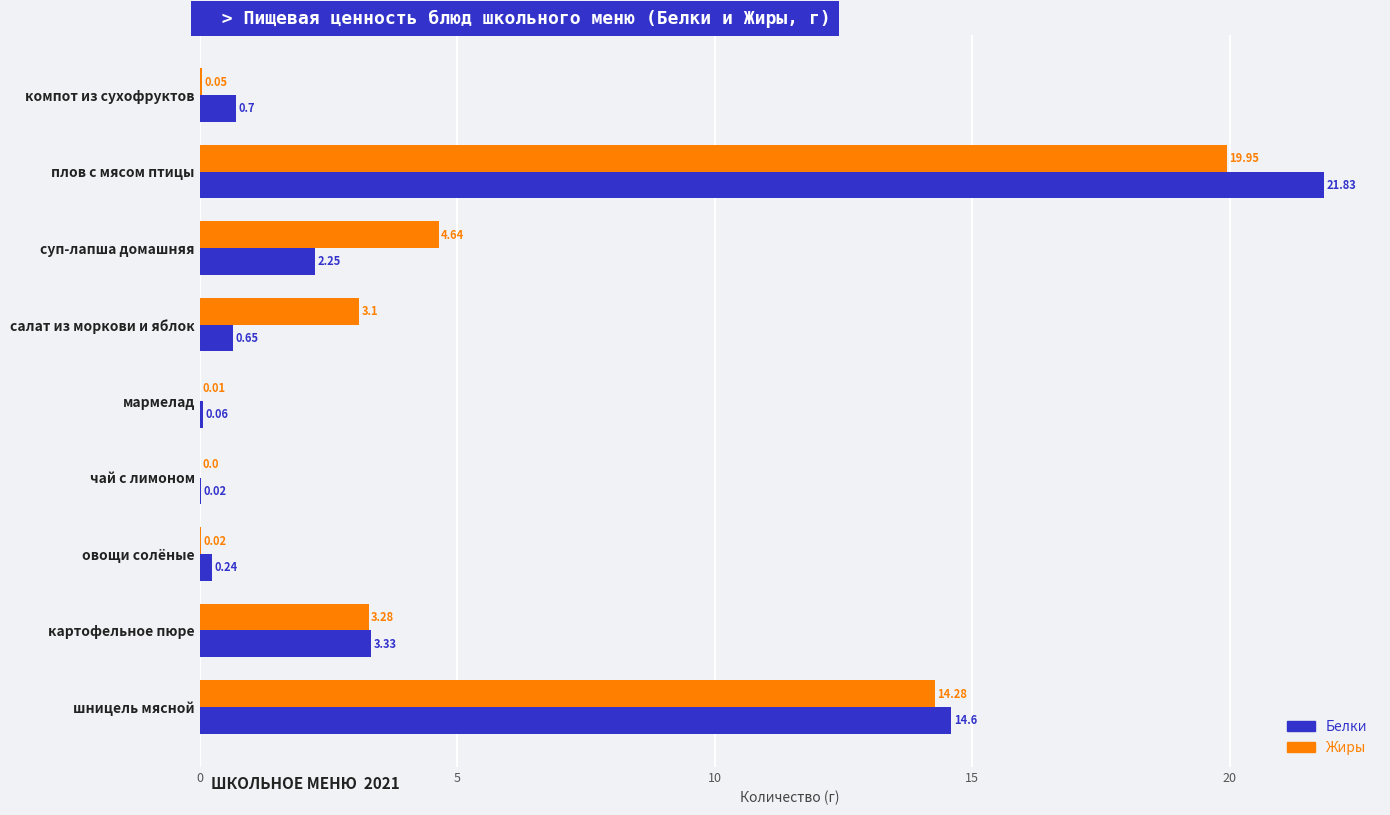

Which series changed the most between овощи солёные and компот из сухофруктов?

Белки